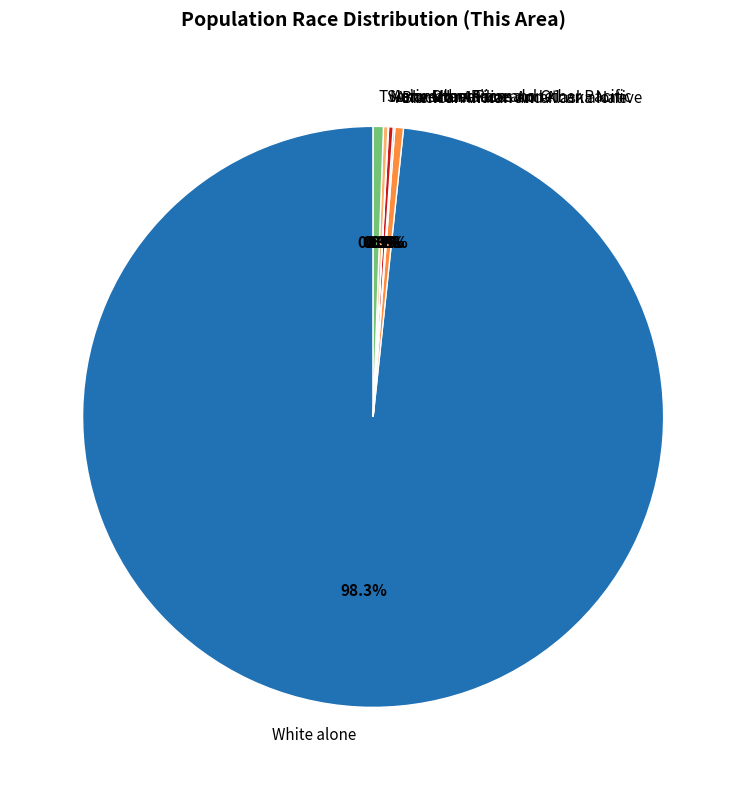

Which has a higher value, White alone or Black or African American alone?

White alone